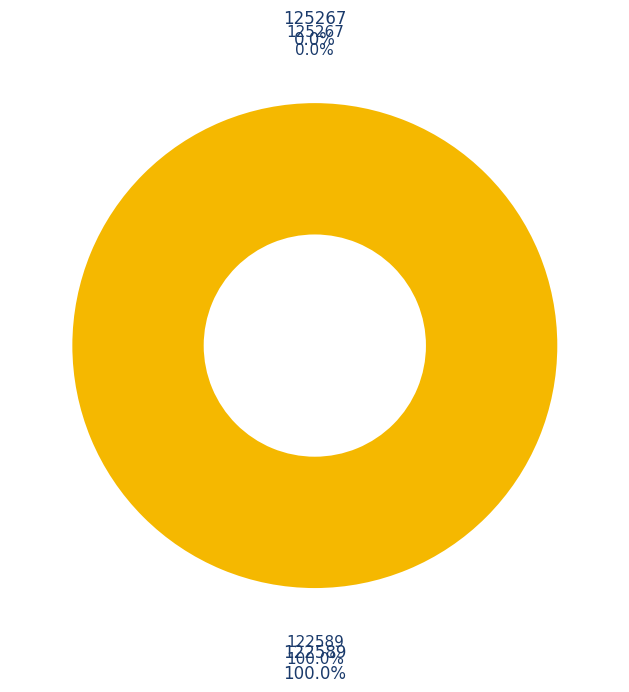

Is it true that 122589 is 99% of the pie?

False